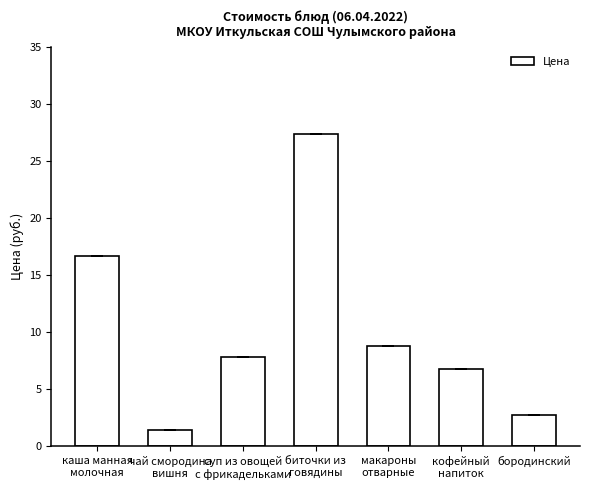

How many data points are above 7?

4